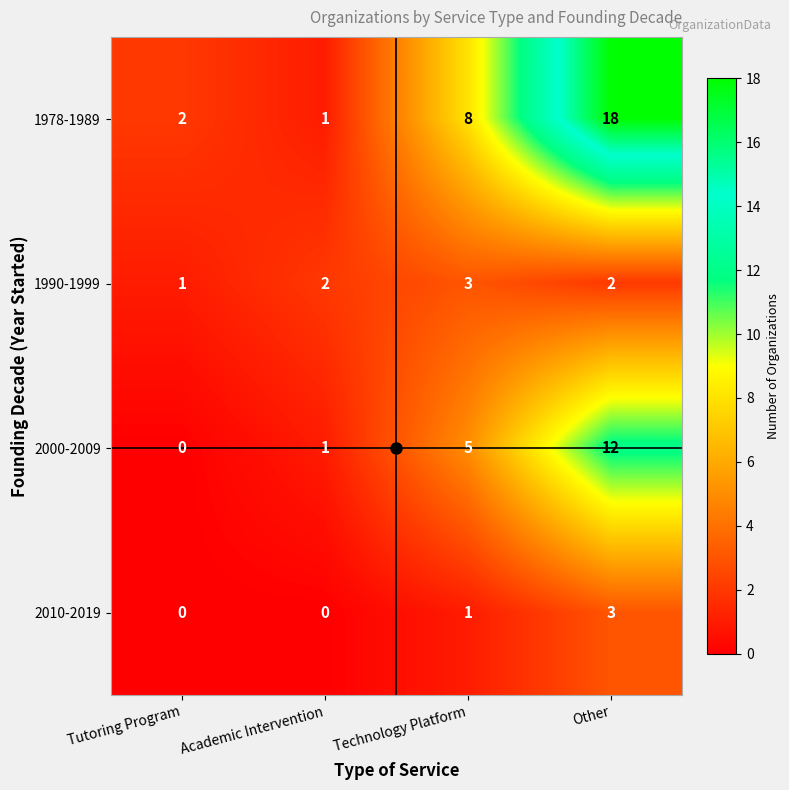

Which series changed the most between Technology Platform and Other?

1978-1989